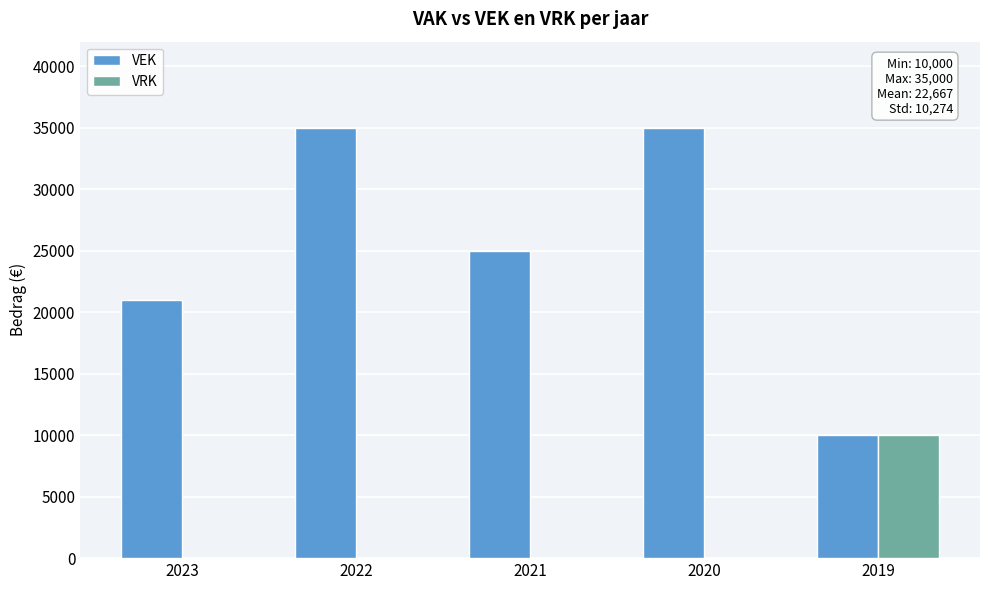

What is the highest value of the VRK series?

10000